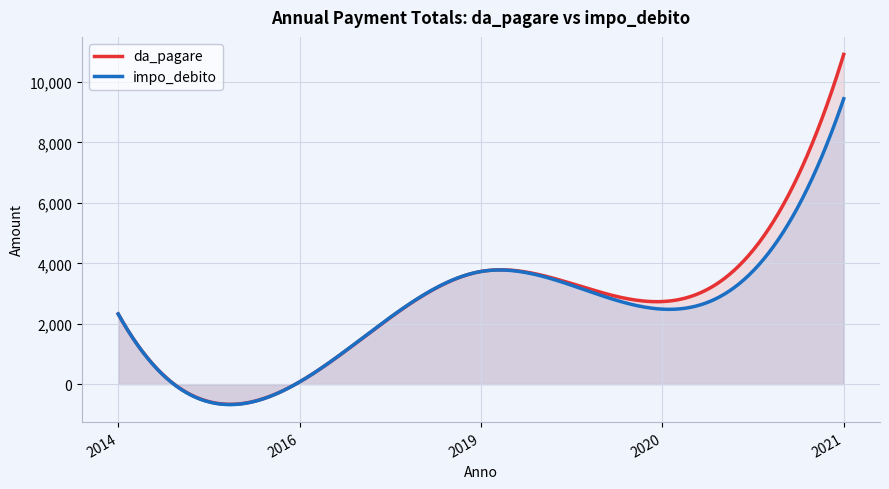

True or false: impo_debito has a value of 638.3 at 2021.

False